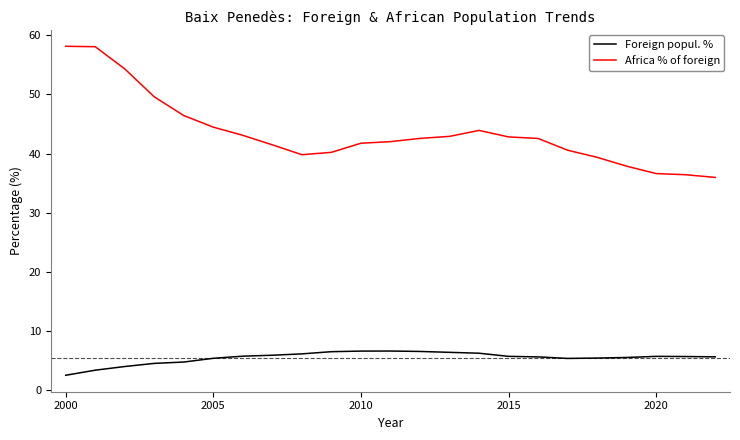

True or false: Africa % of foreign has more than 0 points higher than both neighbors.

True